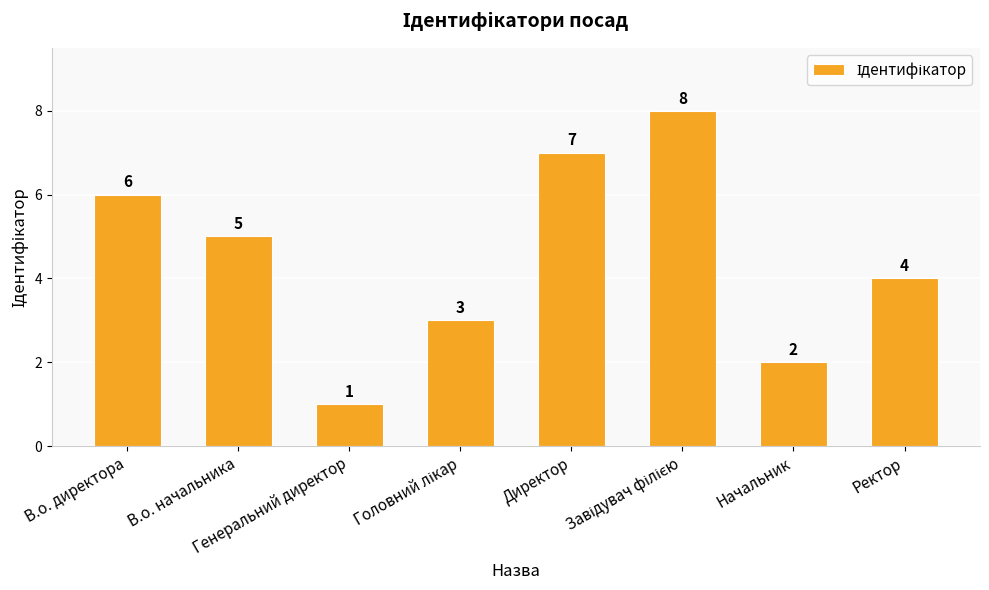

What is the value of the 5th bar from the left?

7